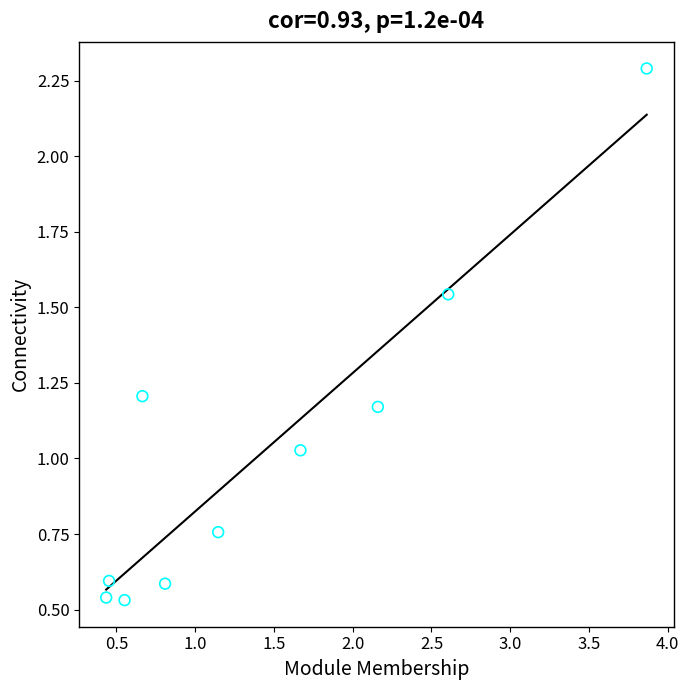

What is the range of X values (max minus min)?

3.4